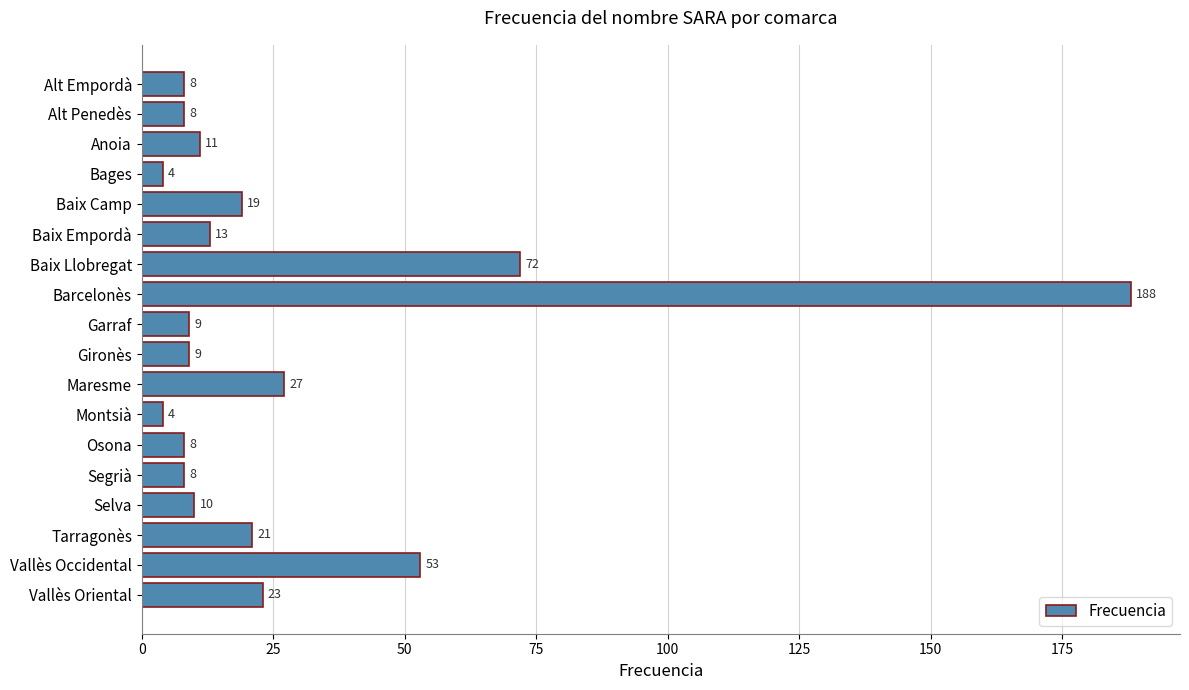

What is the maximum value shown in the chart?

188